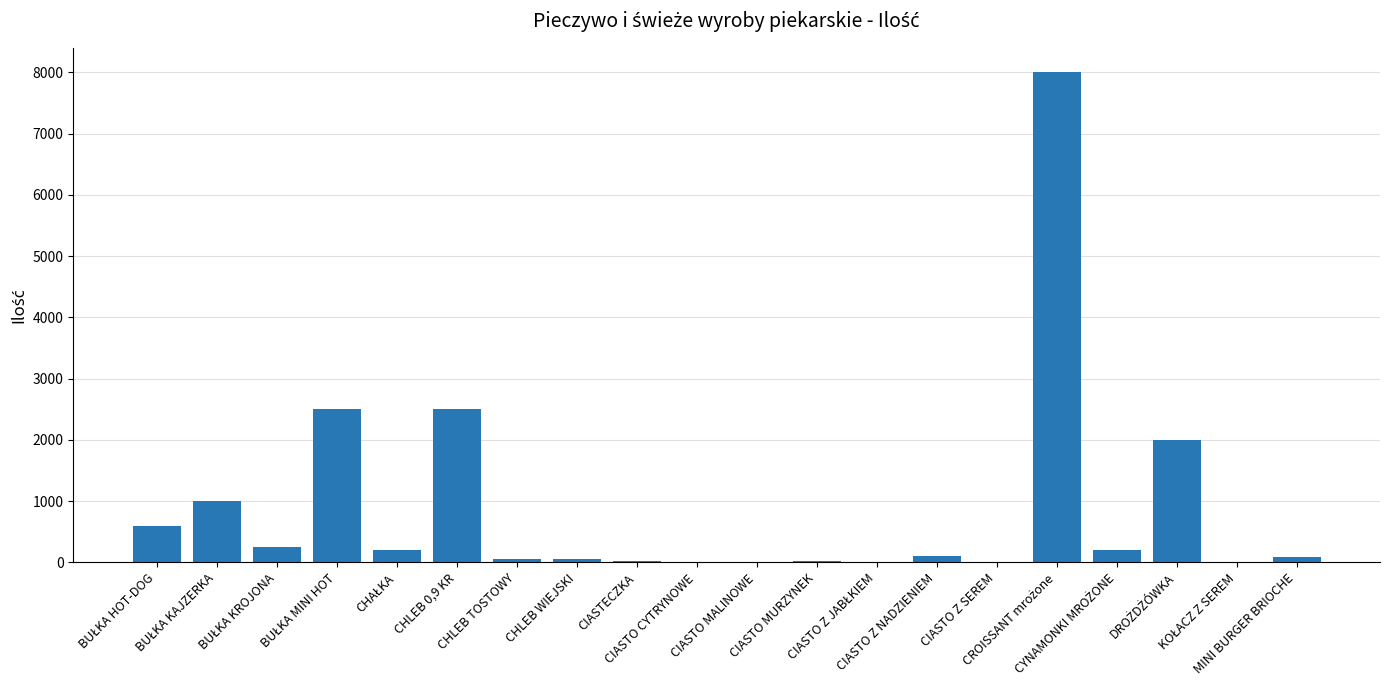

What is the maximum value shown in the chart?

8000.0